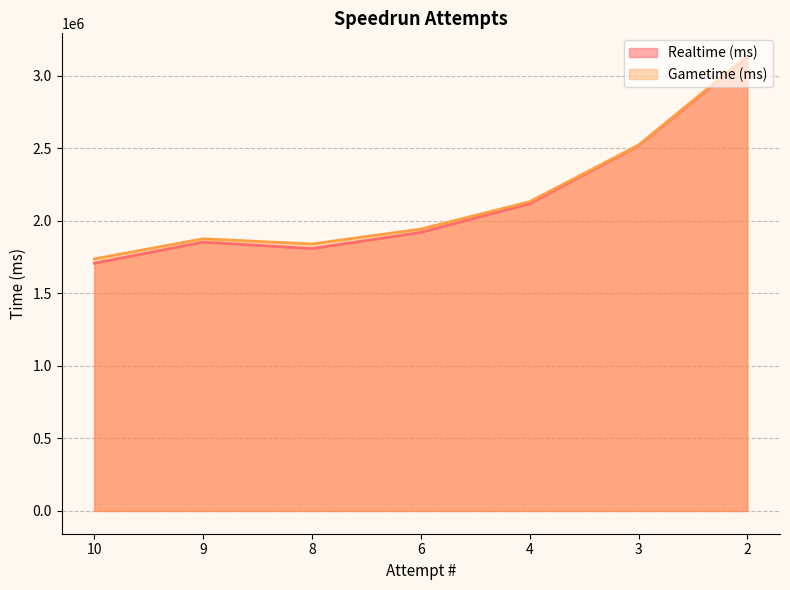

True or false: Realtime (ms) and Gametime (ms) intersect in this chart.

False